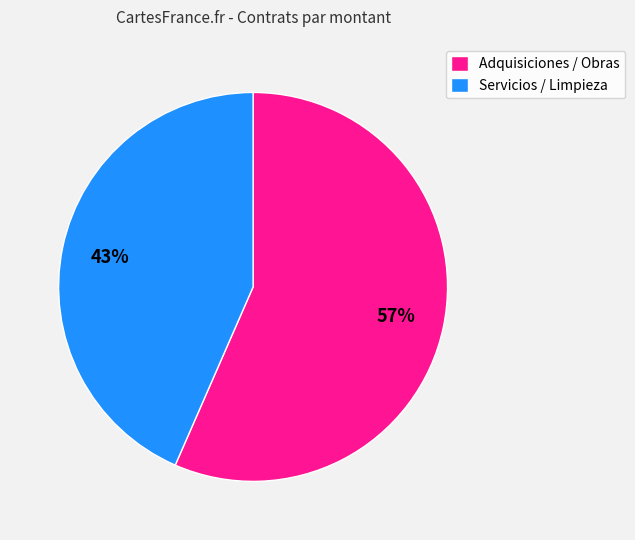

Between Servicios / Limpieza and Adquisiciones / Obras, which is larger?

Adquisiciones / Obras